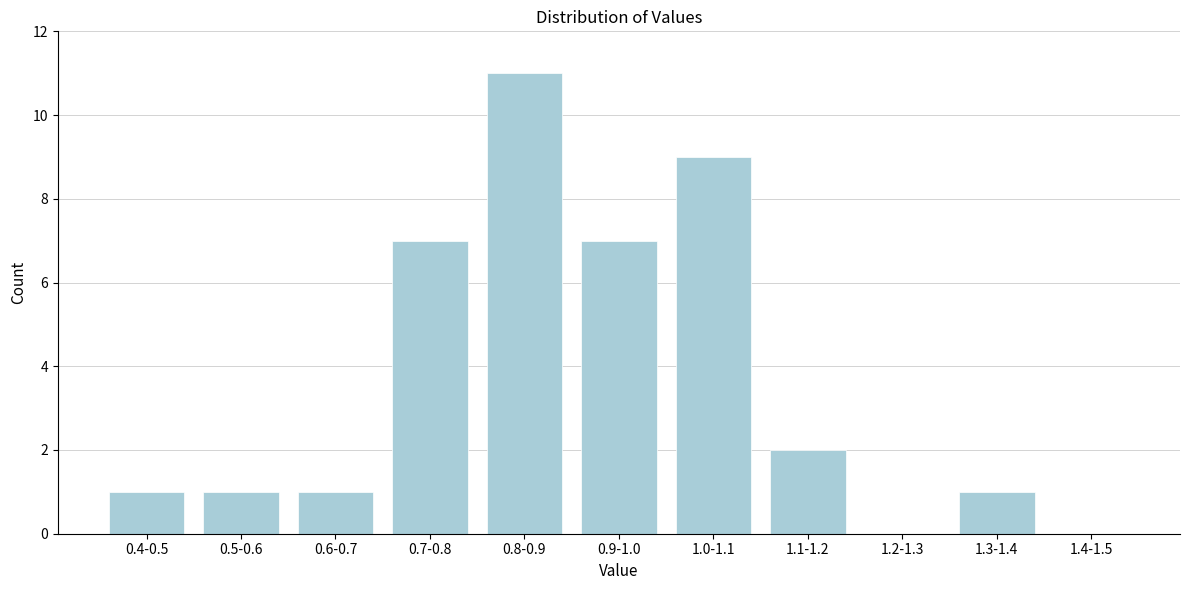

Reading right to left, transcribe all the data shown in this chart.

1.4-1.5=0	1.3-1.4=1	1.2-1.3=0	1.1-1.2=2	1.0-1.1=9	0.9-1.0=7	0.8-0.9=11	0.7-0.8=7	0.6-0.7=1	0.5-0.6=1	0.4-0.5=1